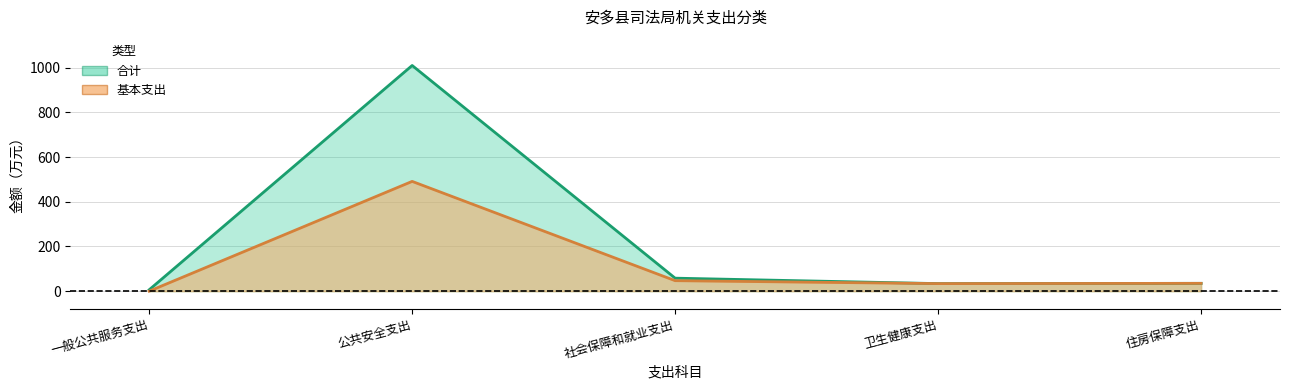

The value of 基本支出 at 一般公共服务支出 is -237.6. True or false?

False